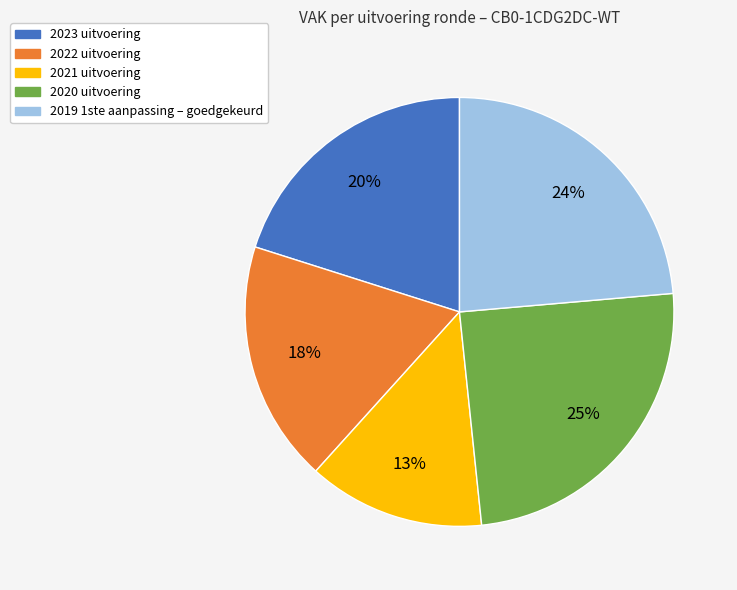

Do 2021 uitvoering and 2019 1ste aanpassing – goedgekeurd together represent more than half of the pie?

No